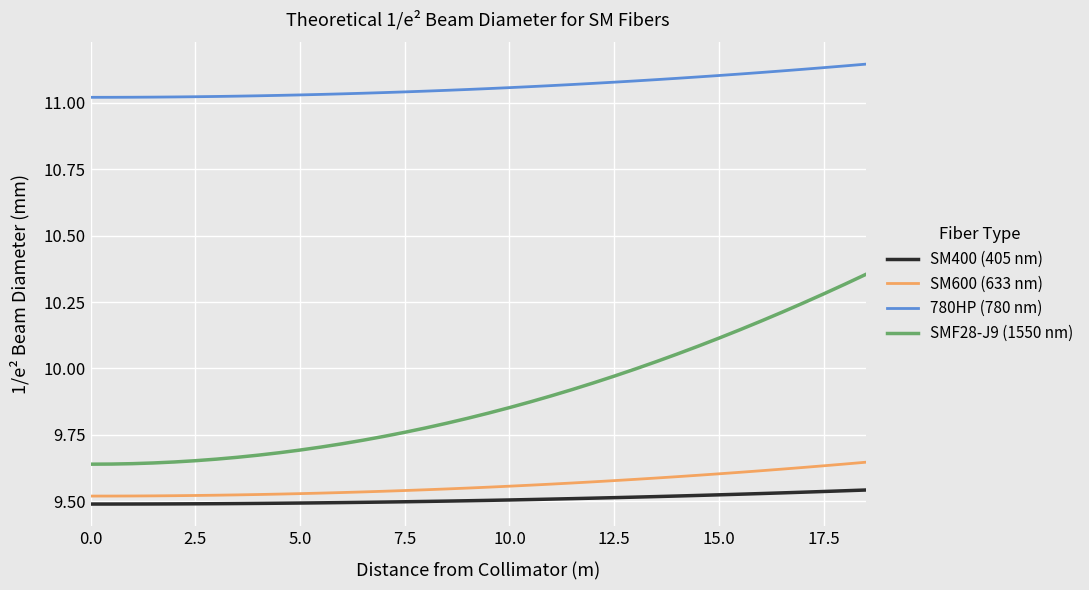

How many series are shown in this chart?

4